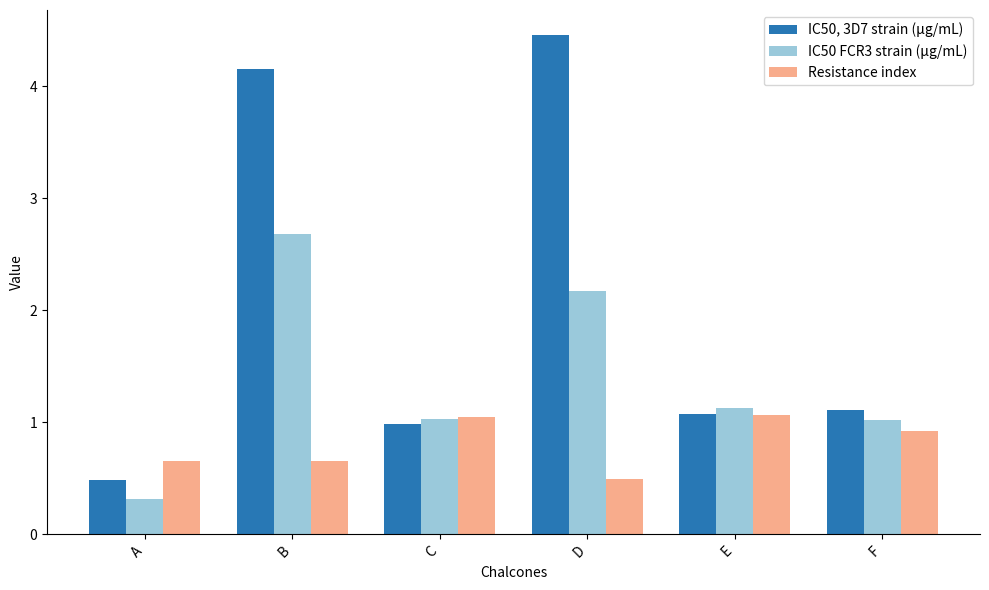

What is the total value across all series at C?

3.1